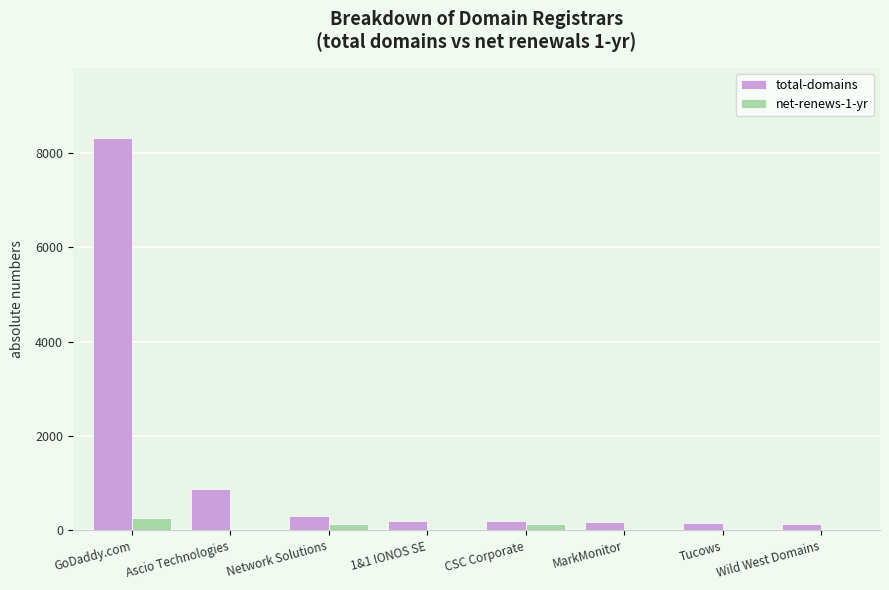

How many data points does each series have?

8